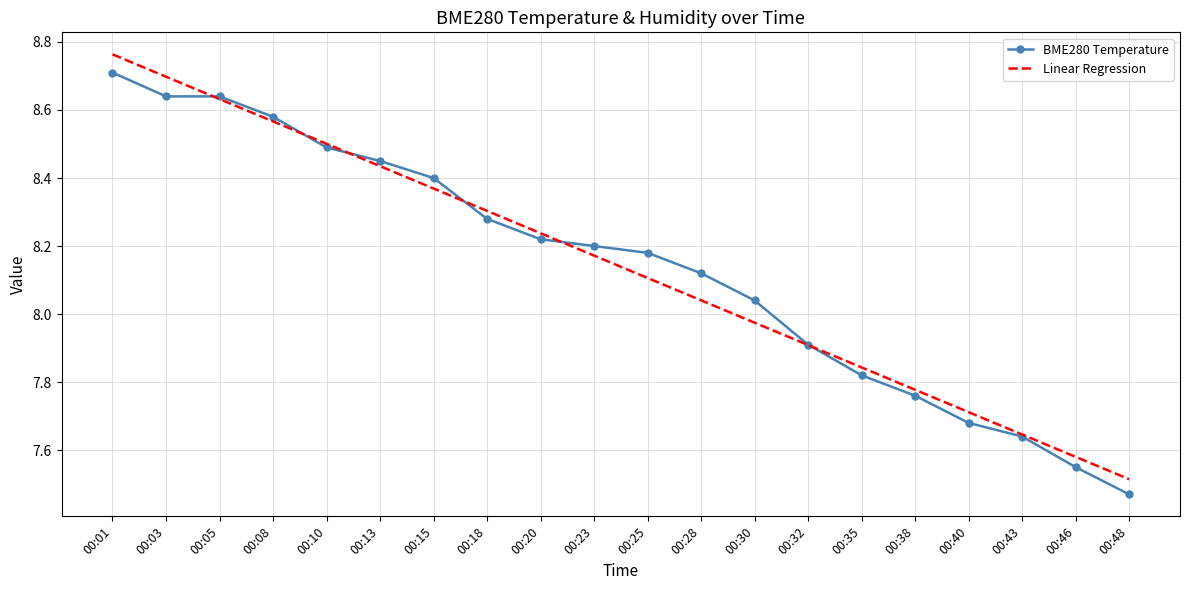

True or false: Linear Regression has more than 0 points higher than both neighbors.

False